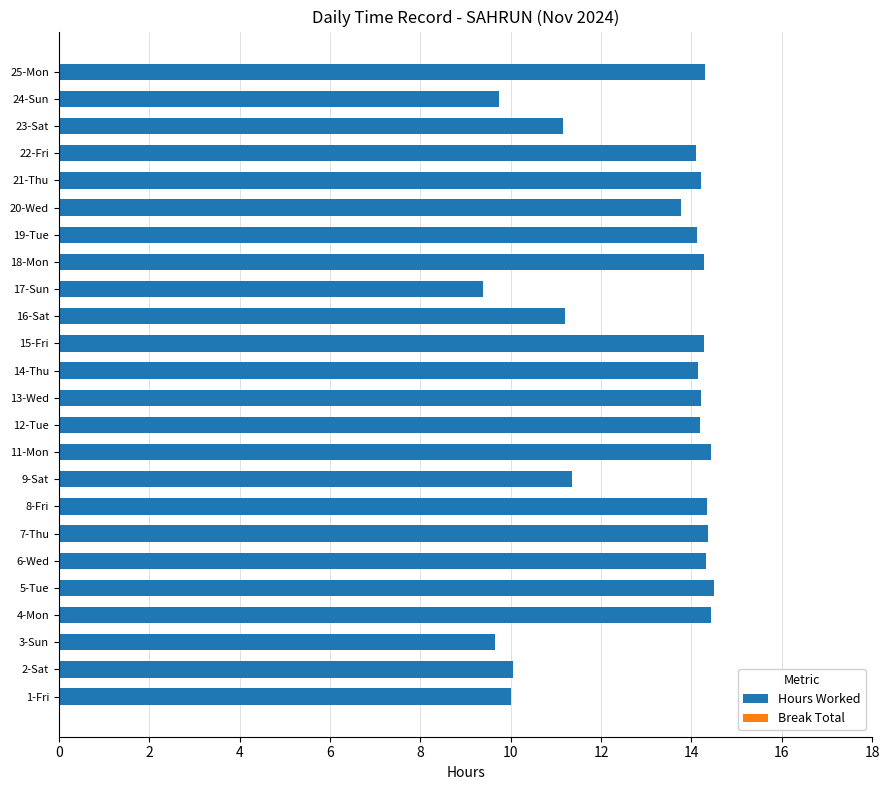

What value does the data have at 3-Sun?

9.7